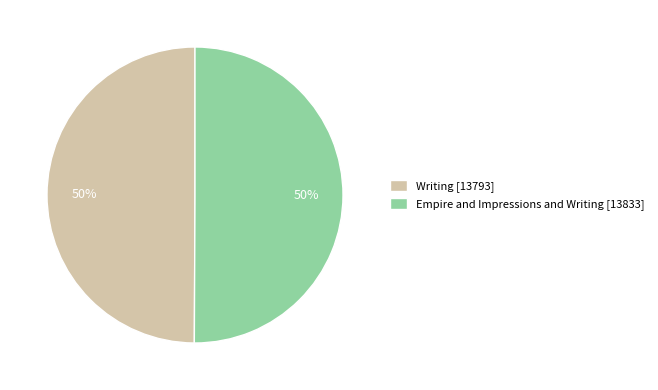

Approximately how many times larger is the value at Empire and Impressions and Writing [13833] compared to Writing [13793]?

1.0